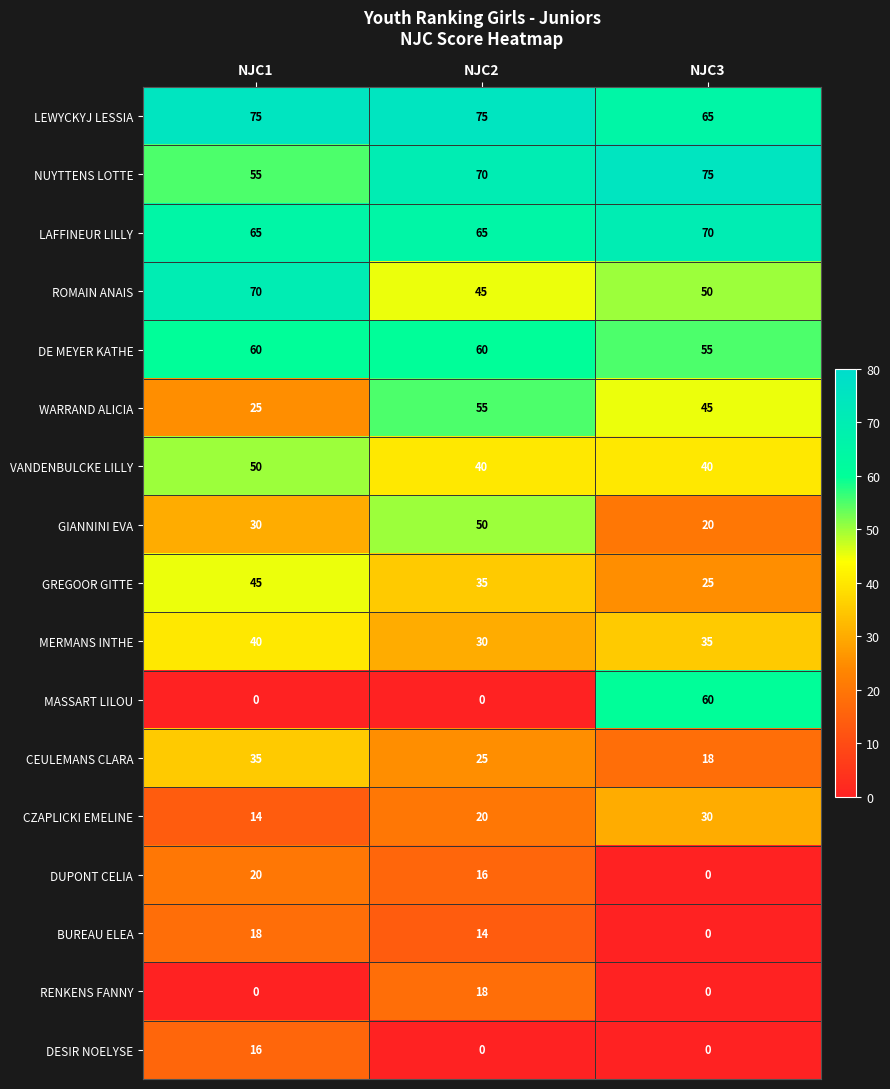

What is the difference between the highest and lowest values at NJC2?

75